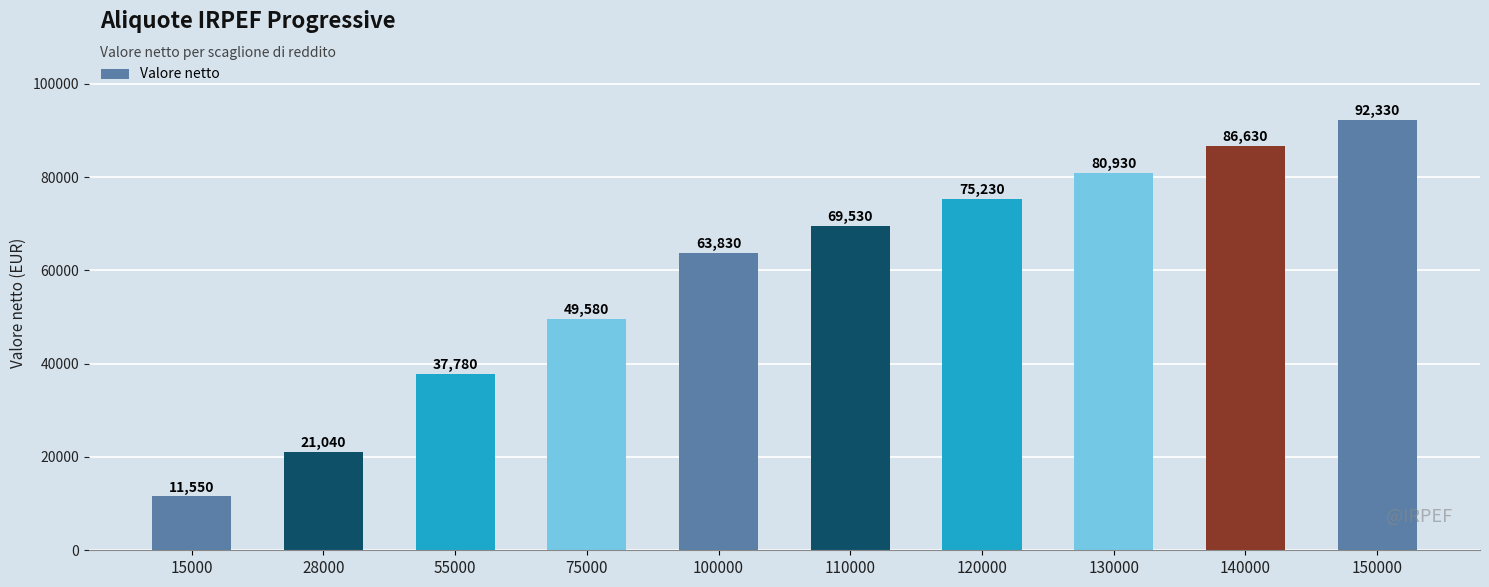

Which has a higher value, 120000 or 140000?

140000